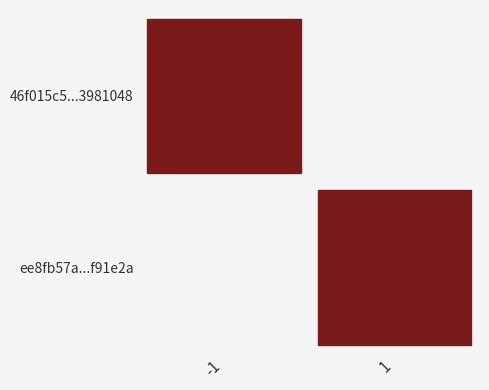

The 46f015c5a3e15f7163ff03325c8a0dee3981048 series shows -1 at direction. True or false?

True